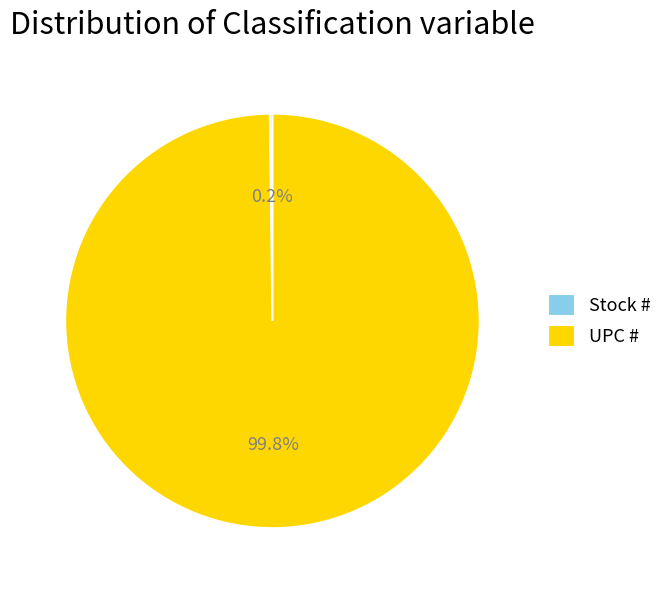

What percentage is NOT represented by UPC #?

0.2%